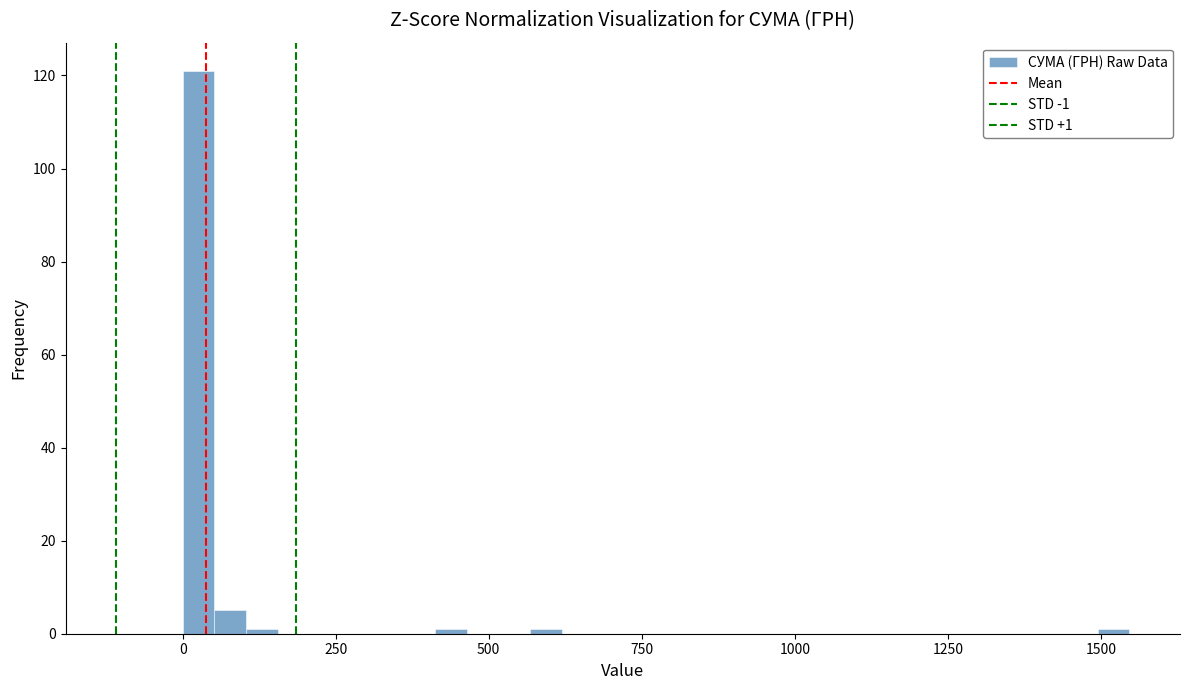

Read against the x-axis, roughly where is the centre of the tallest bar?

50